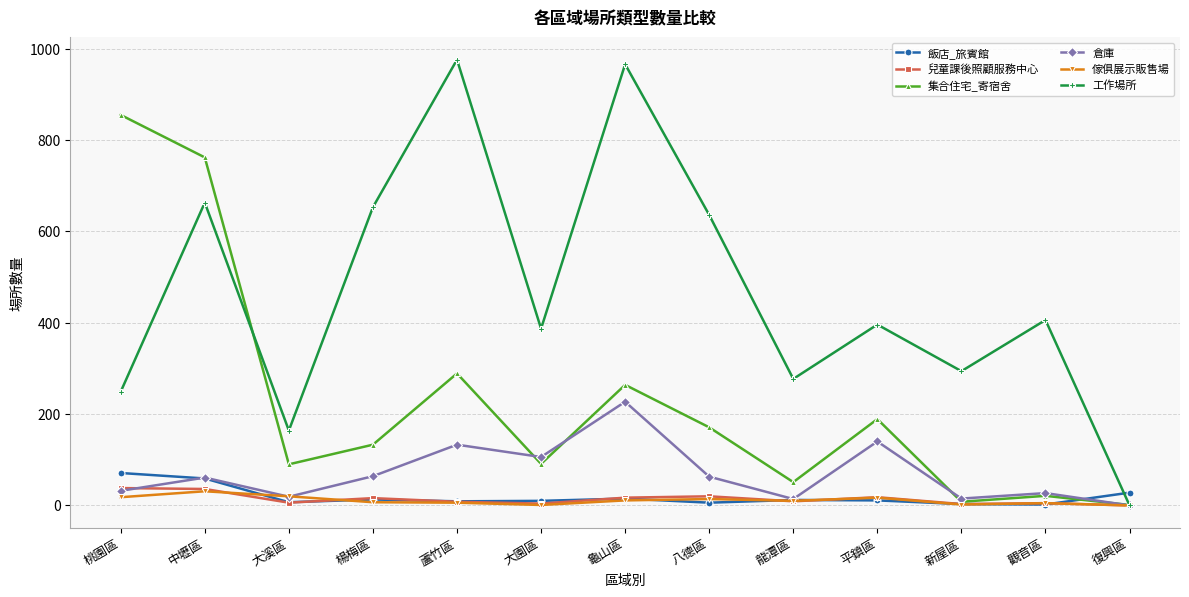

What is the approximate value of 兒童課後照顧服務中心 at 龍潭區, to the nearest 5?

10